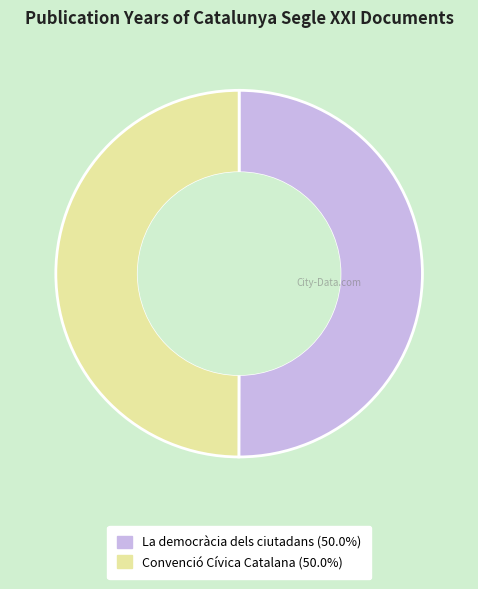

How many slices are in this pie chart?

2